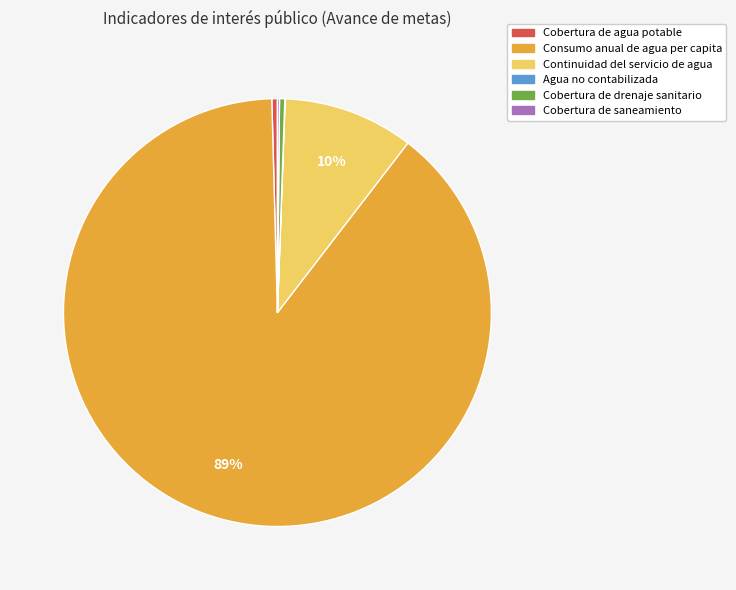

The Cobertura de drenaje sanitario slice represents 0% of the pie. True or false?

True